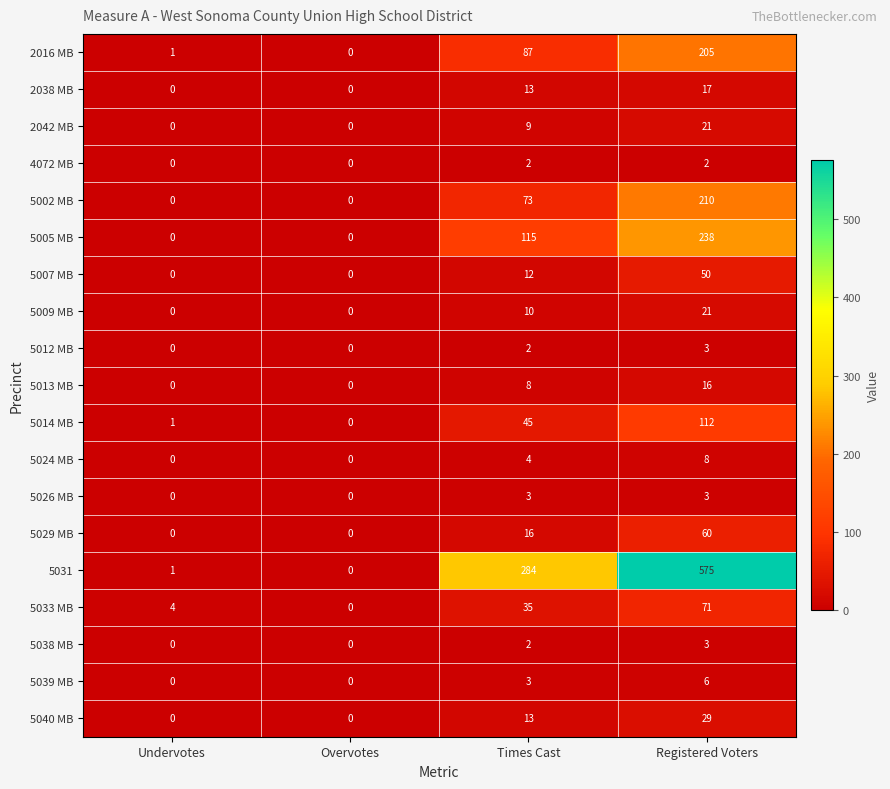

What is the greatest value displayed?

575